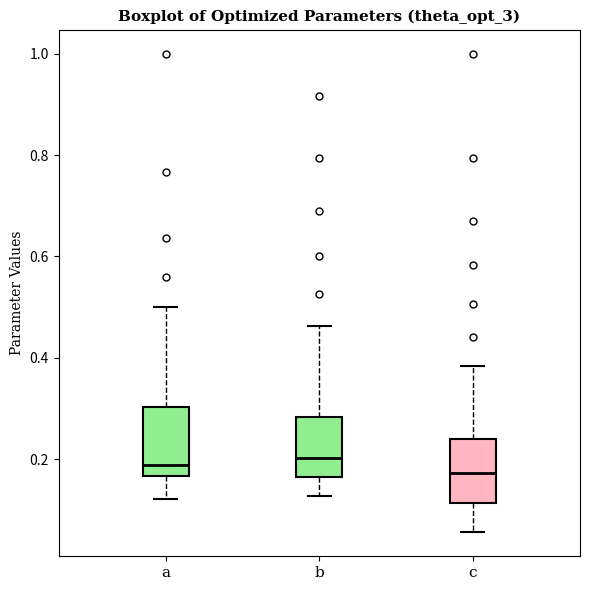

Where does the upper whisker of the box for b end on the y-axis? The values are not printed on the chart, so give them approximately, as read against the axis.

0.46